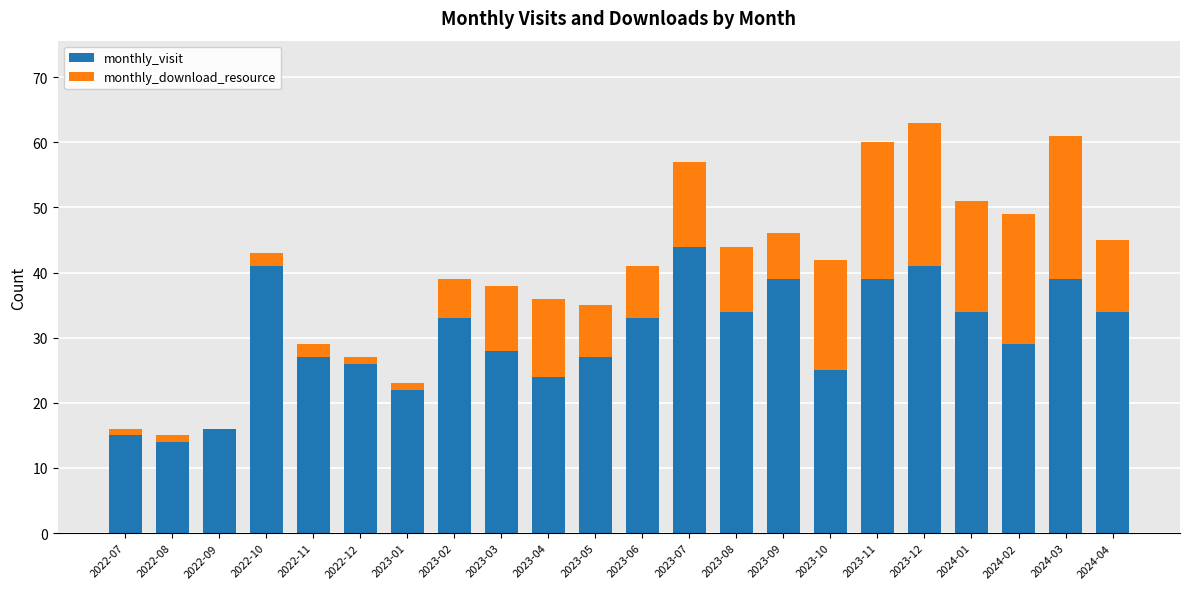

The monthly_visit series shows 34 at 2023-08. True or false?

True